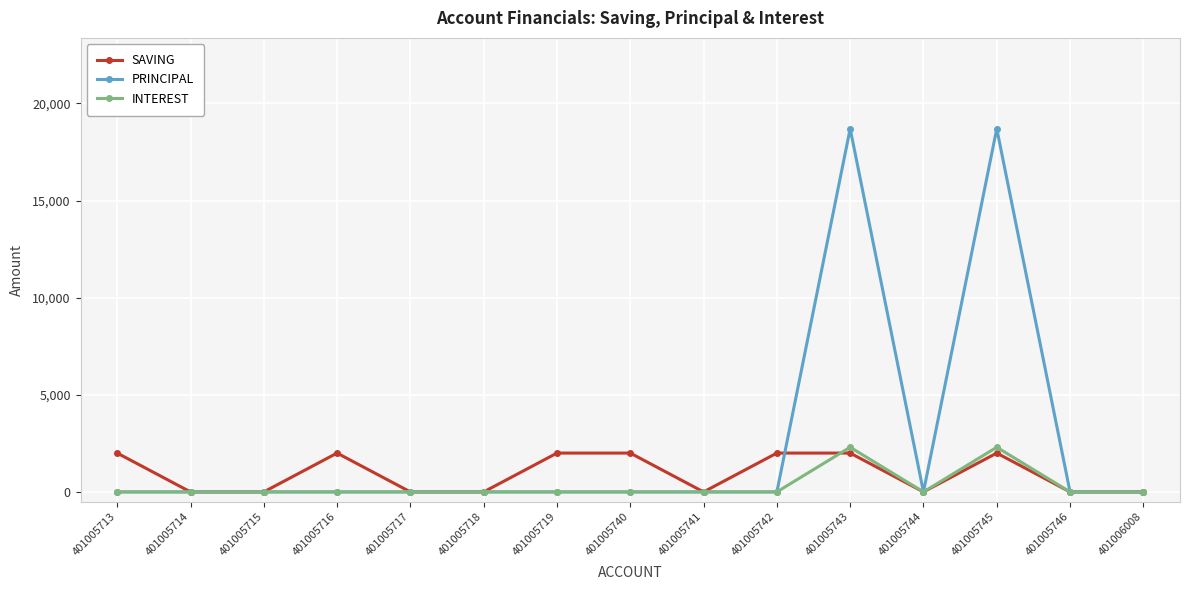

What is the difference between the highest and lowest values at 401005713?

2000